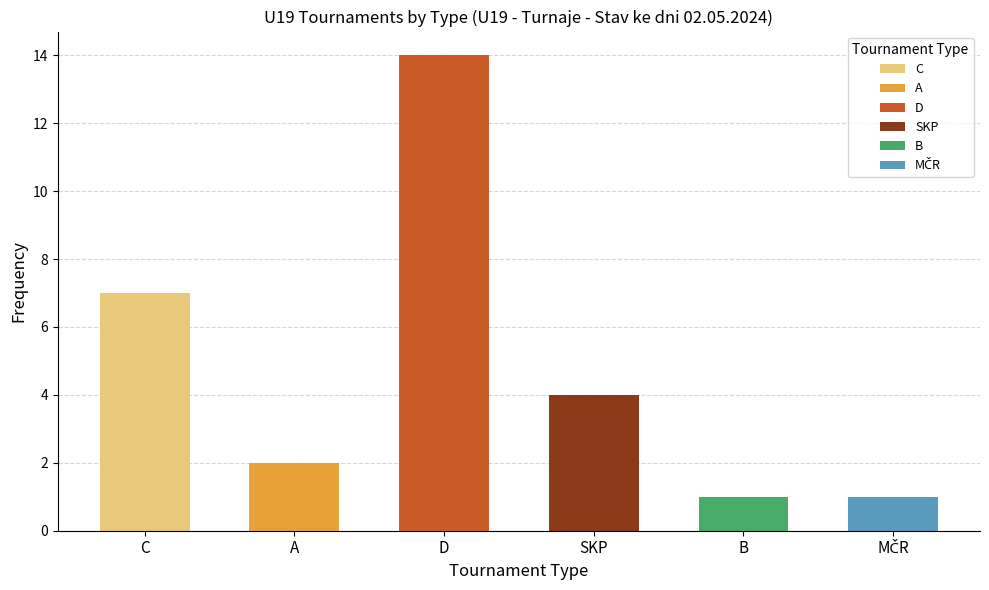

How many bars are there in total?

6